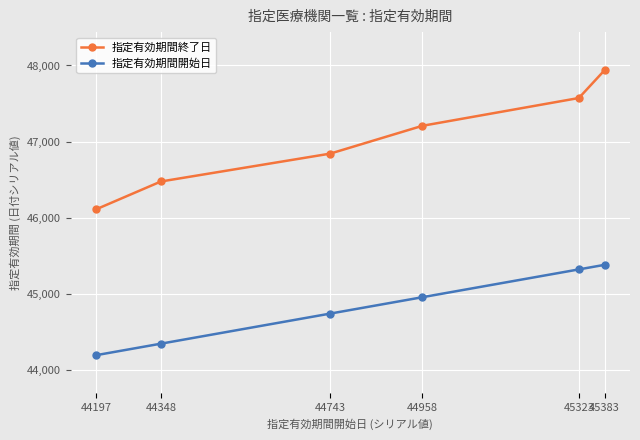

The 指定有効期間終了日 series shows 30056 at 44743. True or false?

False